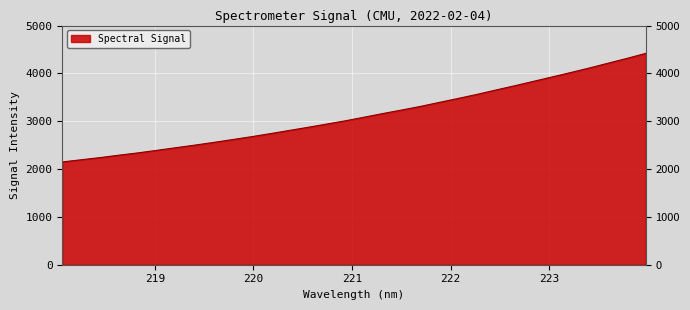

What is the difference between the maximum and minimum values?

2269.0